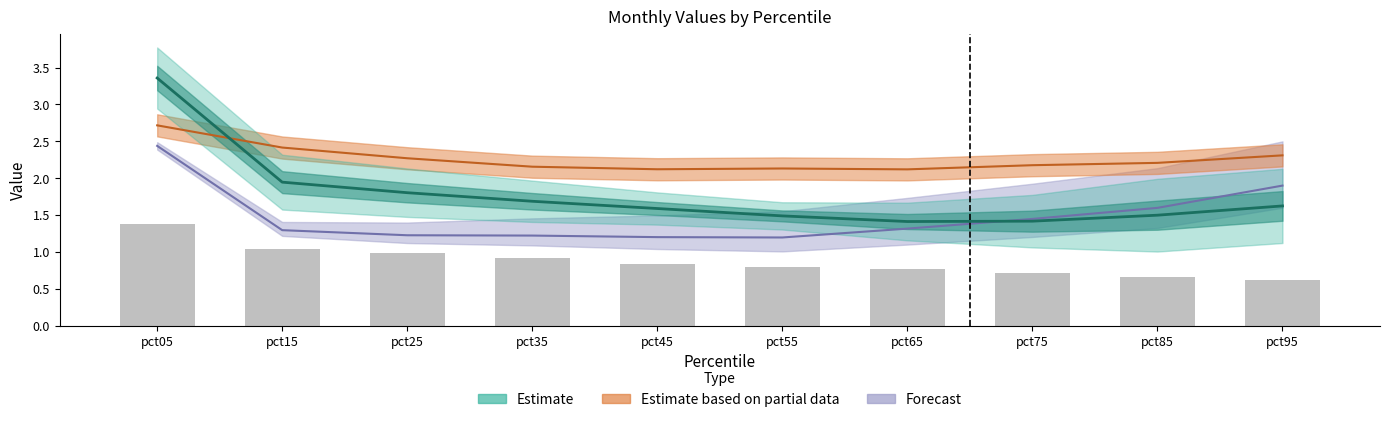

Reading left to right, what are all the values shown in this chart?

1.4	1.0	1.0	0.9	0.8	0.8	0.8	0.7	0.7	0.6